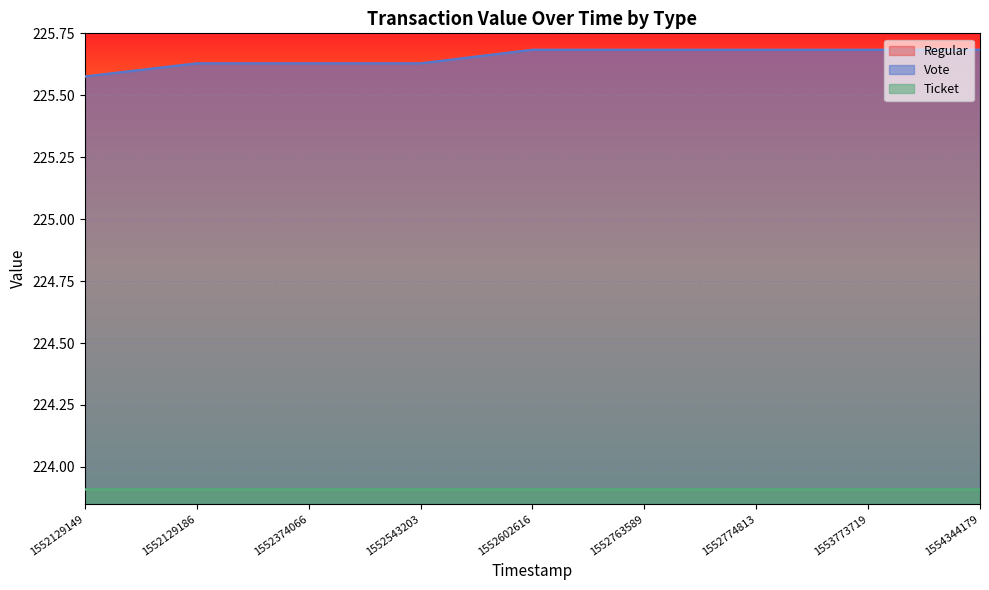

The Vote series shows 367.3 at 1552763589. True or false?

False